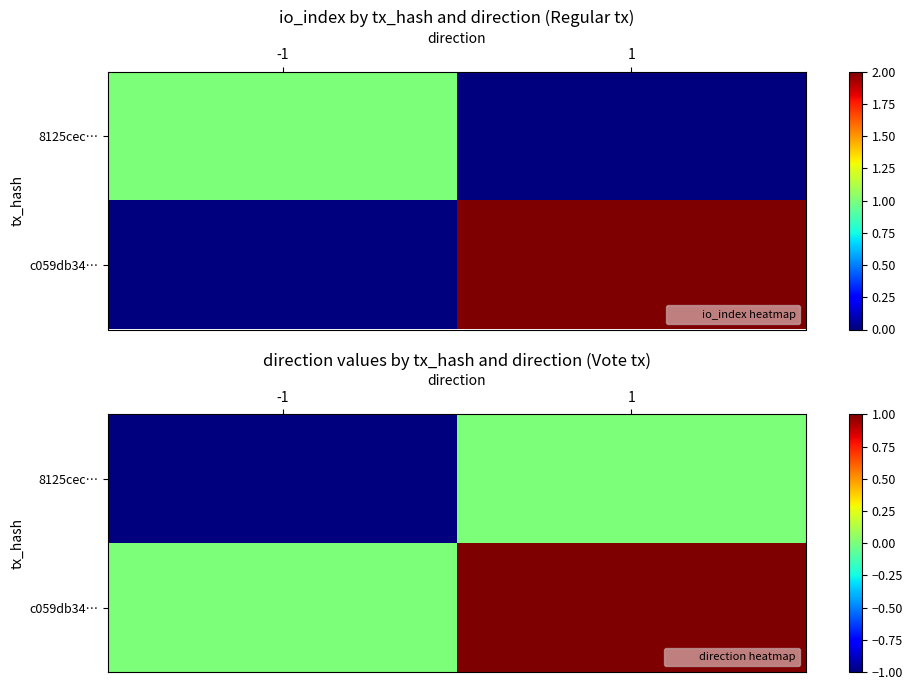

How many categories are shown in the chart?

2